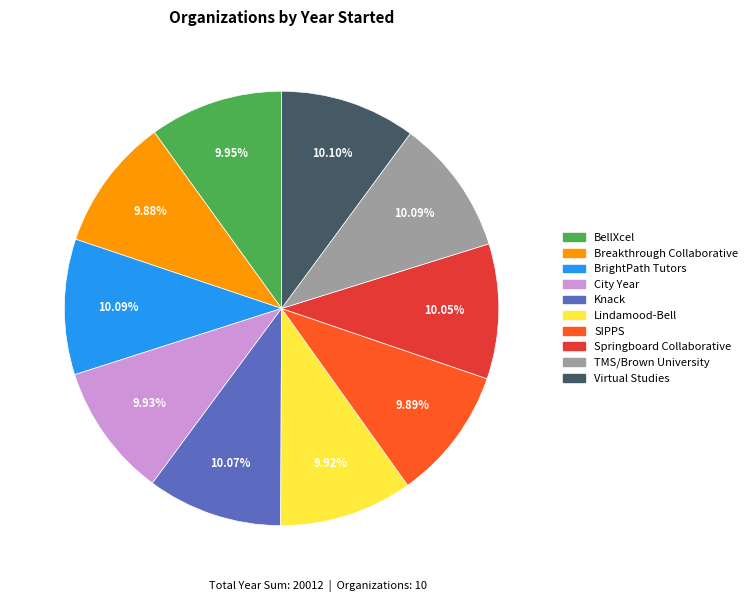

To the nearest percent, what portion does Breakthrough Collaborative represent?

10%